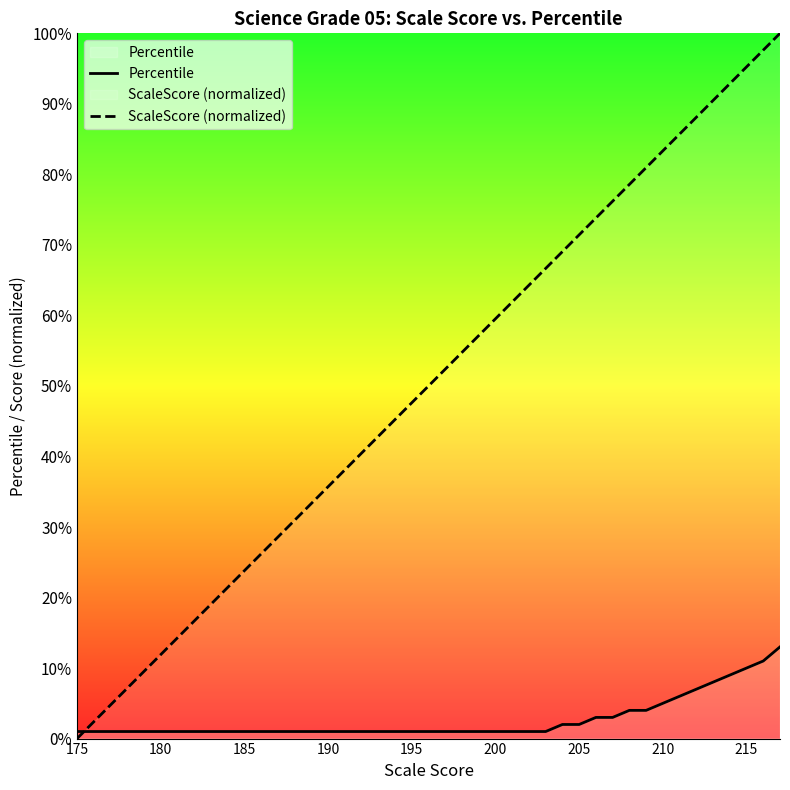

What is the greatest value displayed?

100.0